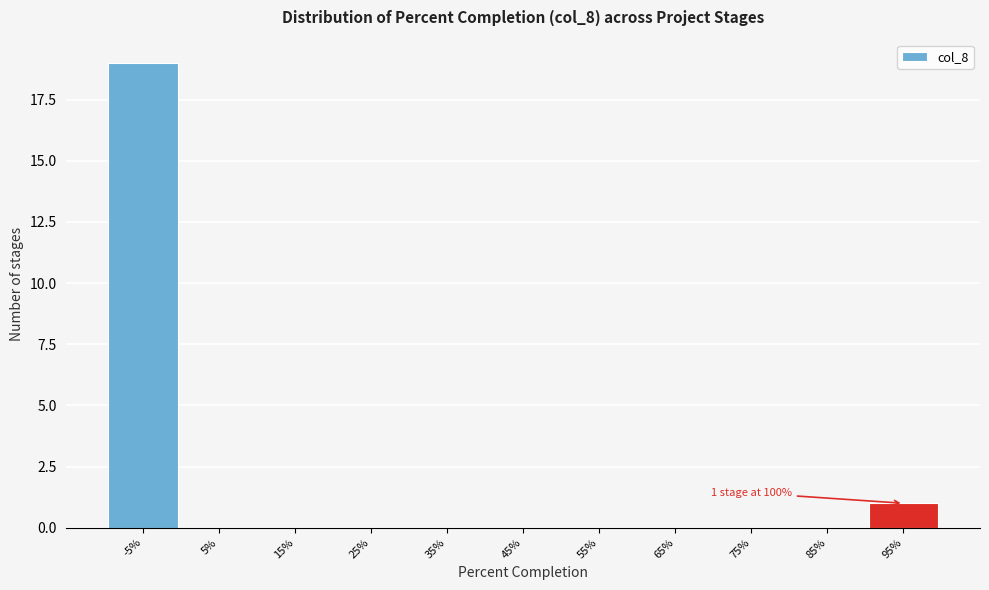

Reading left to right, transcribe all the data shown in this chart.

-5%=19	5%=0	15%=0	25%=0	35%=0	45%=0	55%=0	65%=0	75%=0	85%=0	95%=1